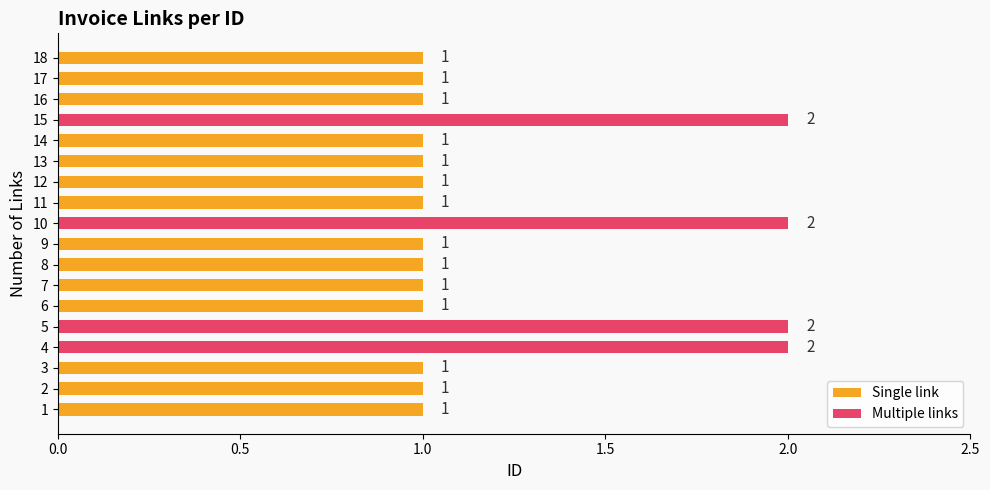

Reading bottom to top, list all the values displayed in this chart.

1	1	1	2	2	1	1	1	1	2	1	1	1	1	2	1	1	1